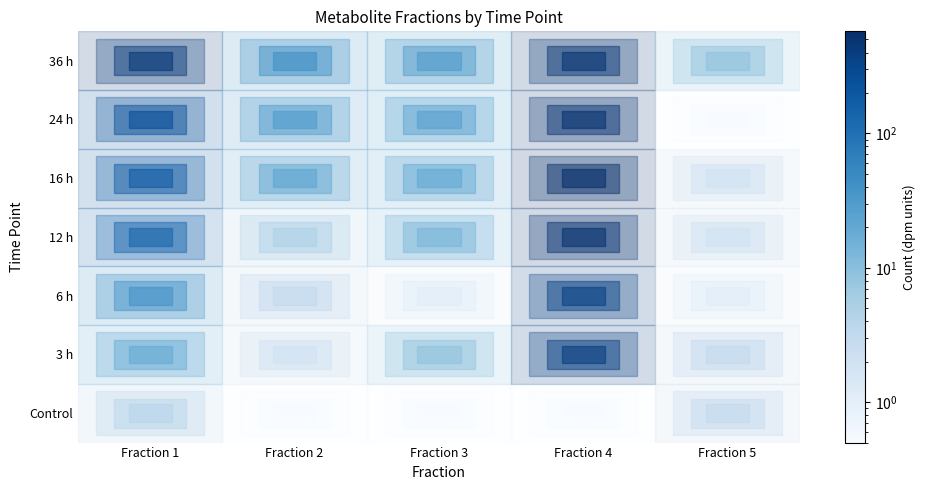

Is it true that 3 h equals 1 at Fraction 2?

False